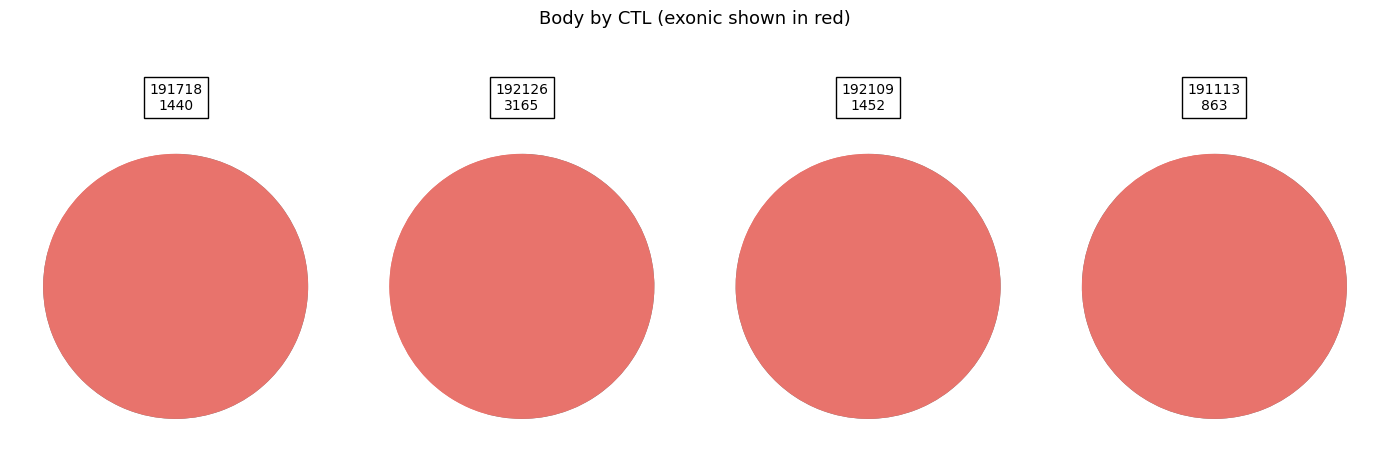

What is the smallest slice in the pie chart?

191113